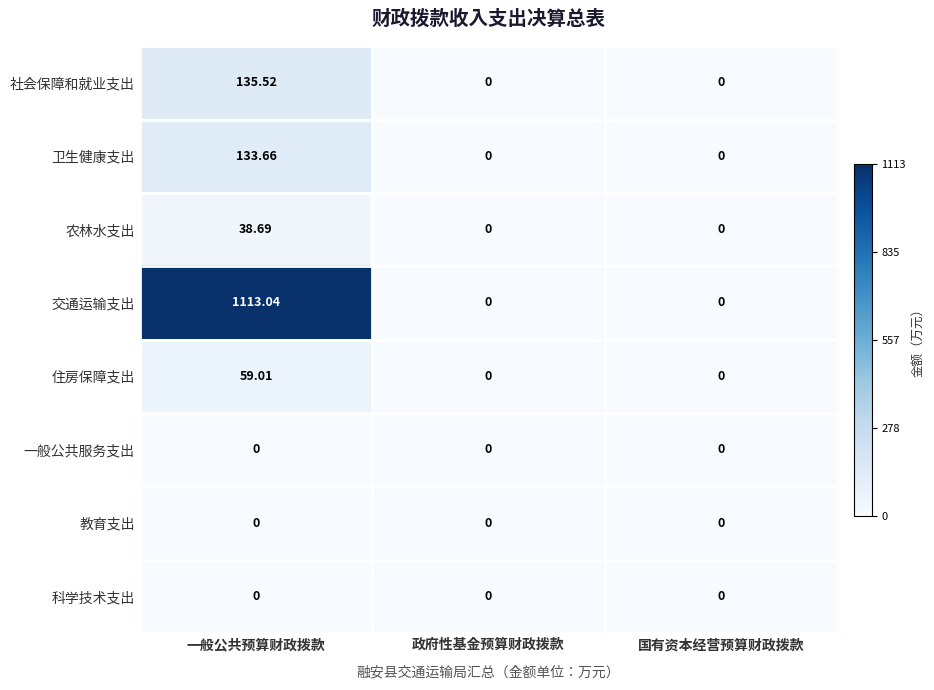

At which label does 交通运输支出 reach its peak?

一般公共预算财政拨款